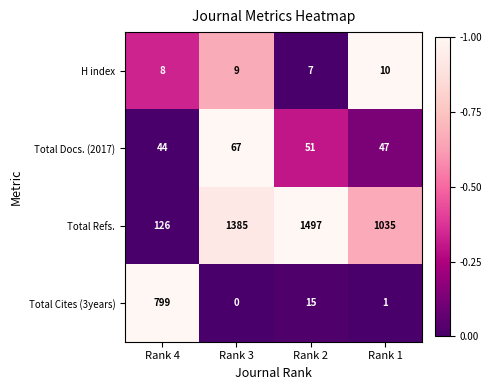

True or false: H index has a value of 4 at Rank 2.

False